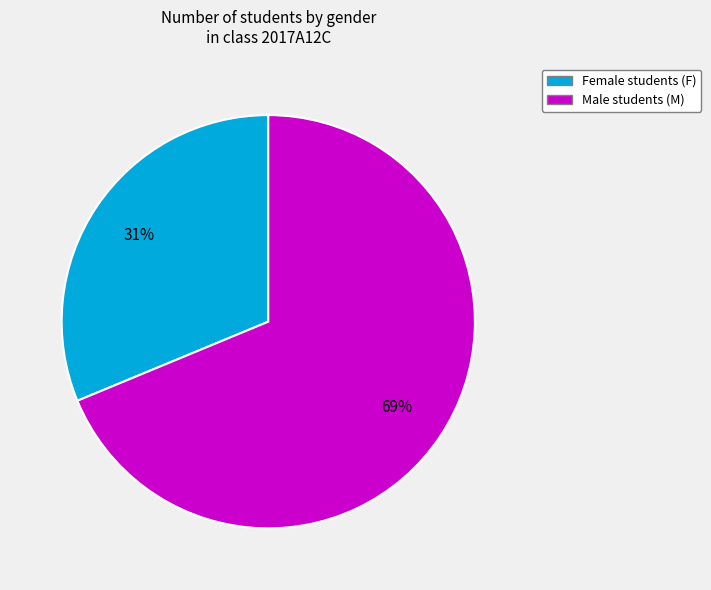

Is there a majority slice in this chart?

Yes